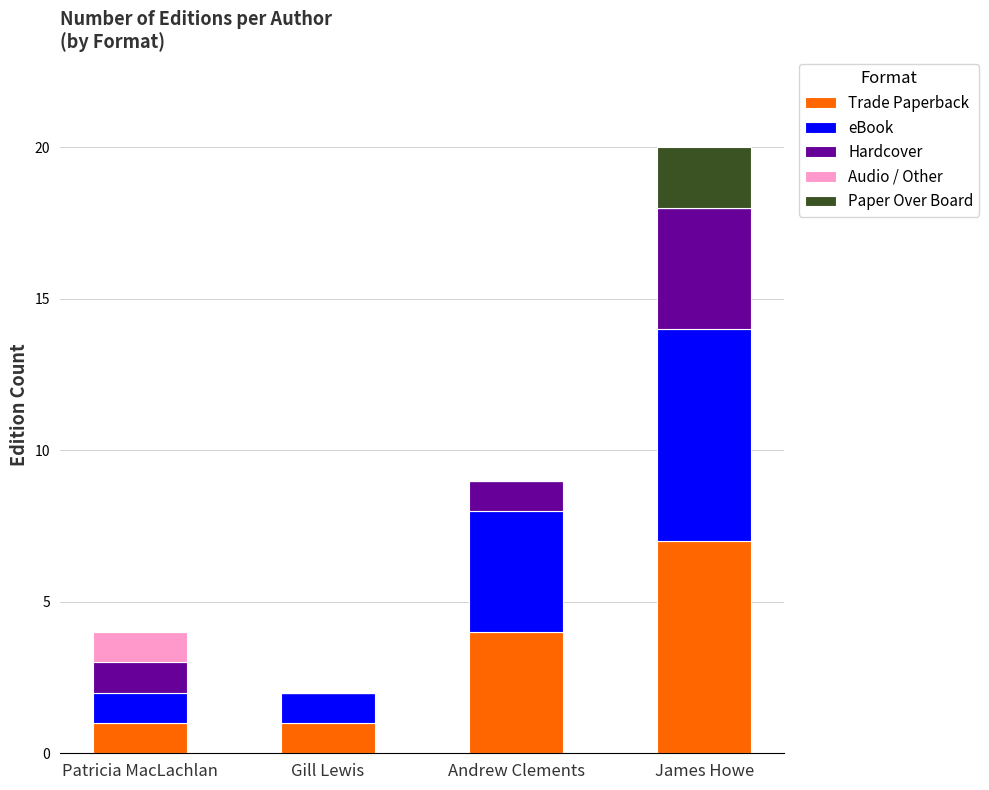

Read the Trade Paperback value at Andrew Clements.

4